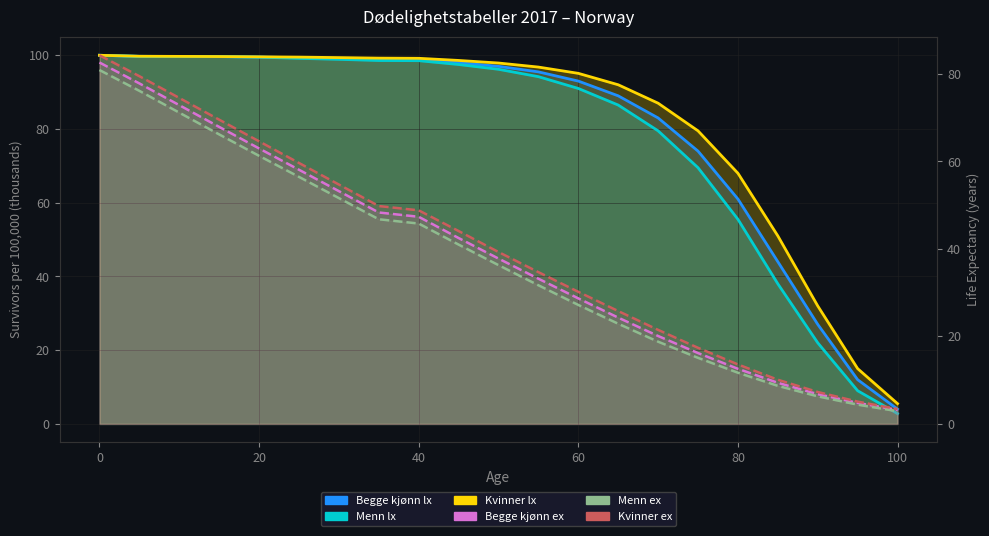

The value of Kvinner lx at 40 is 99.7. True or false?

True